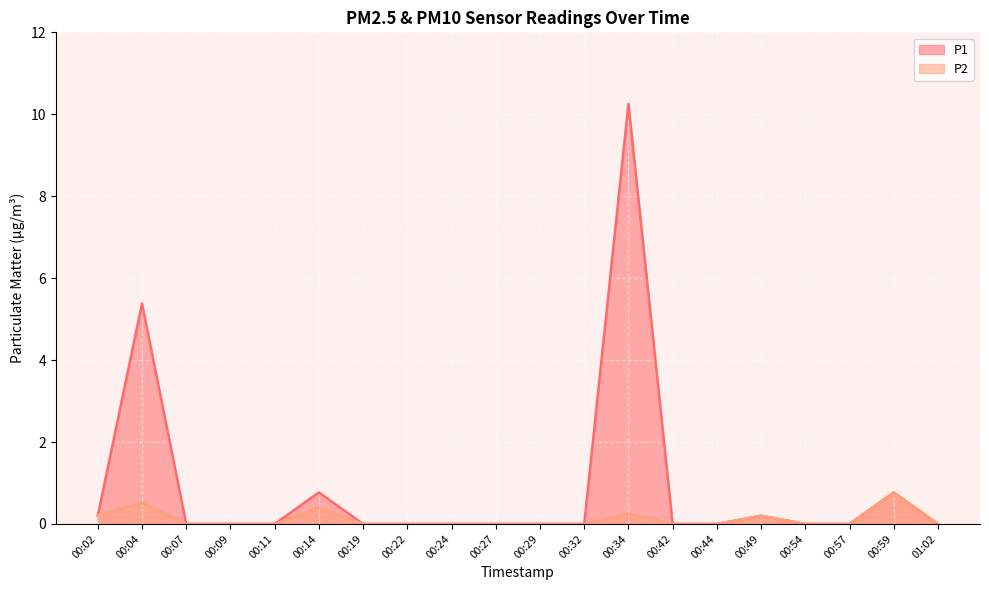

Which series has the widest spread of values?

P1